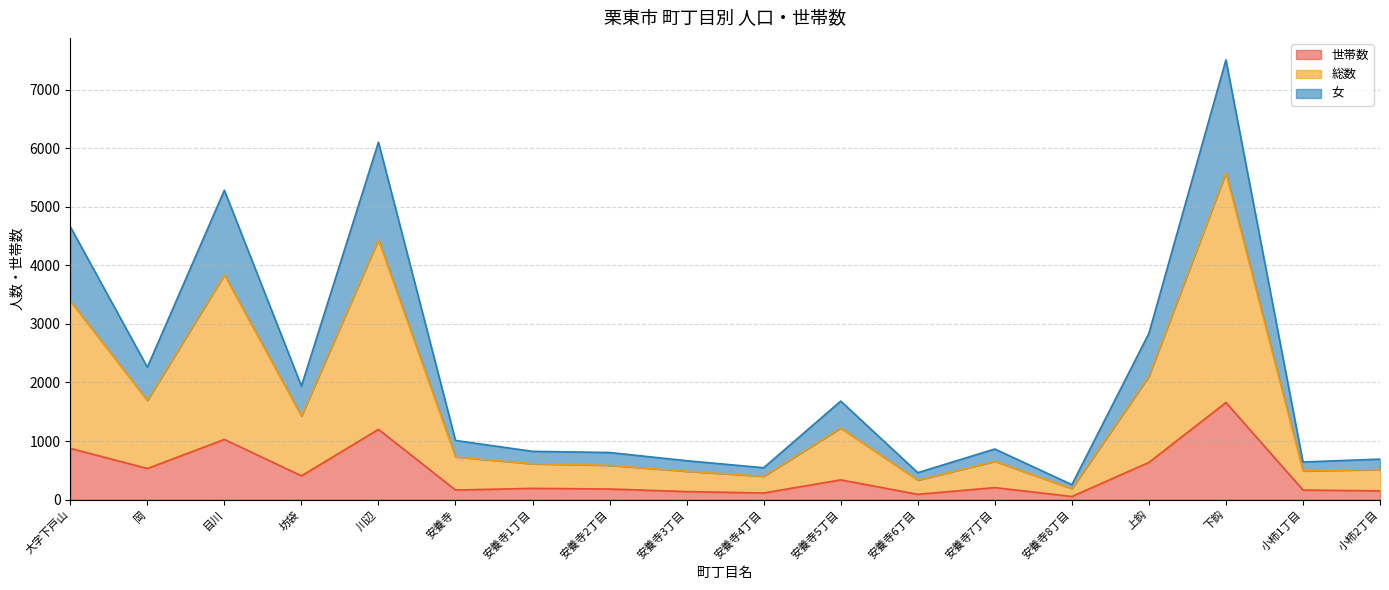

Reading right to left, list all the values displayed in this chart.

世帯数: 149	163	1658	635	53	205	90	337	113	137	181	192	163	1199	406	1027	531	875
総数: 691	642	7508	2838	255	864	460	1682	544	664	804	824	1010	6103	1938	5282	2260	4660
女: 514	489	5579	2105	187	653	332	1221	397	484	585	612	728	4437	1427	3838	1693	3391